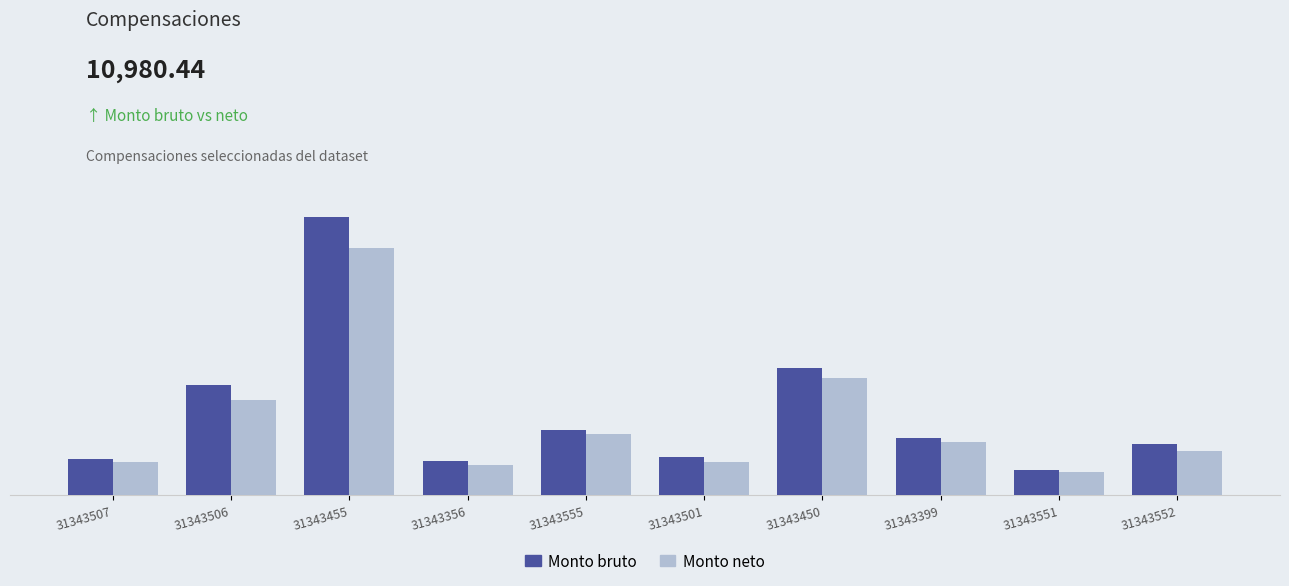

Are the bars horizontal?

No